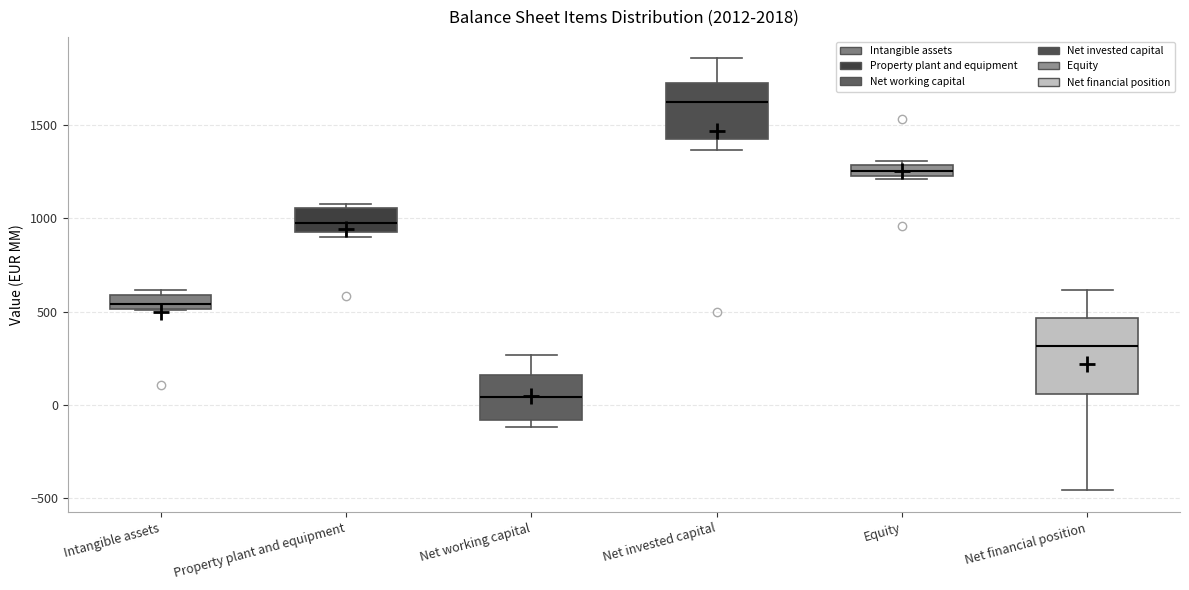

Comparing the boxes themselves (not the whiskers), which one is the tallest?

Net financial position